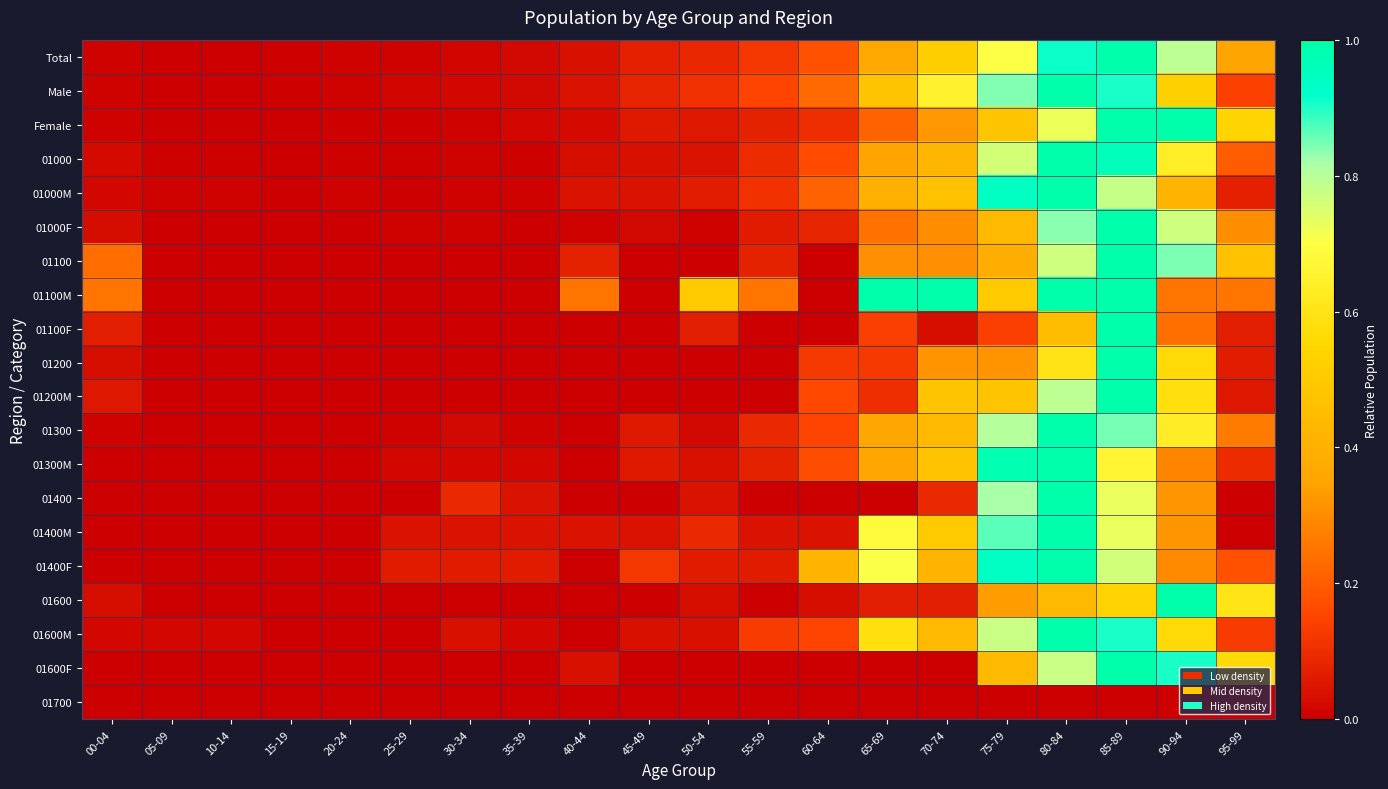

Reading left to right, extract all data points from this chart.

Total: 00-04=0.0	05-09=0.0	10-14=0.0	15-19=0.0	20-24=0.0	25-29=0.0	30-34=0.0	35-39=0.0	40-44=0.0	45-49=0.1	50-54=0.1	55-59=0.1	60-64=0.2	65-69=0.4	70-74=0.5	75-79=0.7	80-84=0.9	85-89=1.0	90-94=0.8	95-99=0.4
Male: 00-04=0.0	05-09=0.0	10-14=0.0	15-19=0.0	20-24=0.0	25-29=0.0	30-34=0.0	35-39=0.0	40-44=0.0	45-49=0.1	50-54=0.1	55-59=0.2	60-64=0.2	65-69=0.5	70-74=0.7	75-79=0.8	80-84=1.0	85-89=0.9	90-94=0.5	95-99=0.1
Female: 00-04=0.0	05-09=0.0	10-14=0.0	15-19=0.0	20-24=0.0	25-29=0.0	30-34=0.0	35-39=0.0	40-44=0.0	45-49=0.1	50-54=0.1	55-59=0.1	60-64=0.1	65-69=0.2	70-74=0.3	75-79=0.5	80-84=0.7	85-89=1.0	90-94=1.0	95-99=0.5
01000: 00-04=0.0	05-09=0.0	10-14=0.0	15-19=0.0	20-24=0.0	25-29=0.0	30-34=0.0	35-39=0.0	40-44=0.0	45-49=0.0	50-54=0.0	55-59=0.1	60-64=0.2	65-69=0.4	70-74=0.4	75-79=0.8	80-84=1.0	85-89=1.0	90-94=0.6	95-99=0.2
01000M: 00-04=0.0	05-09=0.0	10-14=0.0	15-19=0.0	20-24=0.0	25-29=0.0	30-34=0.0	35-39=0.0	40-44=0.0	45-49=0.0	50-54=0.1	55-59=0.1	60-64=0.2	65-69=0.4	70-74=0.5	75-79=0.9	80-84=1.0	85-89=0.8	90-94=0.4	95-99=0.1
01000F: 00-04=0.0	05-09=0.0	10-14=0.0	15-19=0.0	20-24=0.0	25-29=0.0	30-34=0.0	35-39=0.0	40-44=0.0	45-49=0.0	50-54=0.0	55-59=0.1	60-64=0.1	65-69=0.2	70-74=0.3	75-79=0.4	80-84=0.8	85-89=1.0	90-94=0.8	95-99=0.3
01100: 00-04=0.2	05-09=0.0	10-14=0.0	15-19=0.0	20-24=0.0	25-29=0.0	30-34=0.0	35-39=0.0	40-44=0.1	45-49=0.0	50-54=0.0	55-59=0.1	60-64=0.0	65-69=0.3	70-74=0.3	75-79=0.4	80-84=0.8	85-89=1.0	90-94=0.8	95-99=0.5
01100M: 00-04=0.2	05-09=0.0	10-14=0.0	15-19=0.0	20-24=0.0	25-29=0.0	30-34=0.0	35-39=0.0	40-44=0.2	45-49=0.0	50-54=0.5	55-59=0.2	60-64=0.0	65-69=1.0	70-74=1.0	75-79=0.5	80-84=1.0	85-89=1.0	90-94=0.2	95-99=0.2
01100F: 00-04=0.1	05-09=0.0	10-14=0.0	15-19=0.0	20-24=0.0	25-29=0.0	30-34=0.0	35-39=0.0	40-44=0.0	45-49=0.0	50-54=0.1	55-59=0.0	60-64=0.0	65-69=0.1	70-74=0.0	75-79=0.1	80-84=0.4	85-89=1.0	90-94=0.2	95-99=0.1
01200: 00-04=0.0	05-09=0.0	10-14=0.0	15-19=0.0	20-24=0.0	25-29=0.0	30-34=0.0	35-39=0.0	40-44=0.0	45-49=0.0	50-54=0.0	55-59=0.0	60-64=0.1	65-69=0.1	70-74=0.3	75-79=0.3	80-84=0.6	85-89=1.0	90-94=0.6	95-99=0.1
01200M: 00-04=0.1	05-09=0.0	10-14=0.0	15-19=0.0	20-24=0.0	25-29=0.0	30-34=0.0	35-39=0.0	40-44=0.0	45-49=0.0	50-54=0.0	55-59=0.0	60-64=0.2	65-69=0.1	70-74=0.5	75-79=0.5	80-84=0.8	85-89=1.0	90-94=0.6	95-99=0.1
01300: 00-04=0.0	05-09=0.0	10-14=0.0	15-19=0.0	20-24=0.0	25-29=0.0	30-34=0.0	35-39=0.0	40-44=0.0	45-49=0.1	50-54=0.0	55-59=0.1	60-64=0.1	65-69=0.4	70-74=0.4	75-79=0.8	80-84=1.0	85-89=0.9	90-94=0.6	95-99=0.3
01300M: 00-04=0.0	05-09=0.0	10-14=0.0	15-19=0.0	20-24=0.0	25-29=0.0	30-34=0.0	35-39=0.0	40-44=0.0	45-49=0.1	50-54=0.0	55-59=0.1	60-64=0.2	65-69=0.4	70-74=0.5	75-79=1.0	80-84=1.0	85-89=0.7	90-94=0.3	95-99=0.1
01400: 00-04=0.0	05-09=0.0	10-14=0.0	15-19=0.0	20-24=0.0	25-29=0.0	30-34=0.1	35-39=0.0	40-44=0.0	45-49=0.0	50-54=0.0	55-59=0.0	60-64=0.0	65-69=0.0	70-74=0.1	75-79=0.8	80-84=1.0	85-89=0.7	90-94=0.3	95-99=0.0
01400M: 00-04=0.0	05-09=0.0	10-14=0.0	15-19=0.0	20-24=0.0	25-29=0.0	30-34=0.0	35-39=0.0	40-44=0.0	45-49=0.0	50-54=0.1	55-59=0.0	60-64=0.0	65-69=0.7	70-74=0.5	75-79=0.9	80-84=1.0	85-89=0.7	90-94=0.3	95-99=0.0
01400F: 00-04=0.0	05-09=0.0	10-14=0.0	15-19=0.0	20-24=0.0	25-29=0.1	30-34=0.1	35-39=0.1	40-44=0.0	45-49=0.1	50-54=0.1	55-59=0.1	60-64=0.4	65-69=0.7	70-74=0.4	75-79=0.9	80-84=1.0	85-89=0.8	90-94=0.3	95-99=0.2
01600: 00-04=0.0	05-09=0.0	10-14=0.0	15-19=0.0	20-24=0.0	25-29=0.0	30-34=0.0	35-39=0.0	40-44=0.0	45-49=0.0	50-54=0.0	55-59=0.0	60-64=0.0	65-69=0.1	70-74=0.1	75-79=0.3	80-84=0.4	85-89=0.5	90-94=1.0	95-99=0.6
01600M: 00-04=0.0	05-09=0.0	10-14=0.0	15-19=0.0	20-24=0.0	25-29=0.0	30-34=0.0	35-39=0.0	40-44=0.0	45-49=0.0	50-54=0.0	55-59=0.1	60-64=0.2	65-69=0.6	70-74=0.4	75-79=0.8	80-84=1.0	85-89=0.9	90-94=0.6	95-99=0.1
01600F: 00-04=0.0	05-09=0.0	10-14=0.0	15-19=0.0	20-24=0.0	25-29=0.0	30-34=0.0	35-39=0.0	40-44=0.0	45-49=0.0	50-54=0.0	55-59=0.0	60-64=0.0	65-69=0.0	70-74=0.0	75-79=0.4	80-84=0.8	85-89=1.0	90-94=0.9	95-99=0.6
01700: 00-04=0.0	05-09=0.0	10-14=0.0	15-19=0.0	20-24=0.0	25-29=0.0	30-34=0.0	35-39=0.0	40-44=0.0	45-49=0.0	50-54=0.0	55-59=0.0	60-64=0.0	65-69=0.0	70-74=0.0	75-79=0.0	80-84=0.0	85-89=0.0	90-94=0.0	95-99=0.0